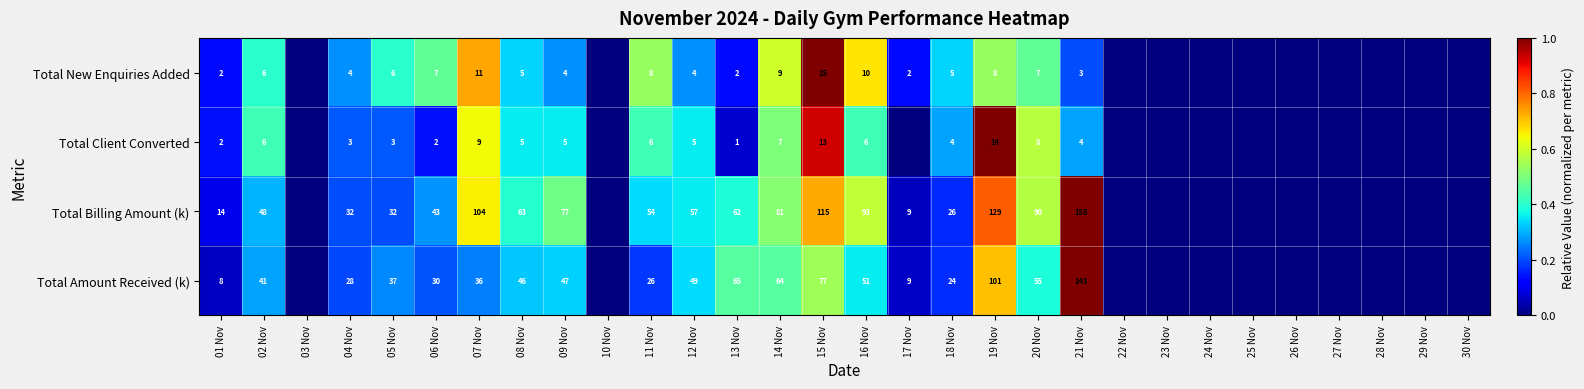

What is the spread (max minus min) of values at 14 Nov?

74